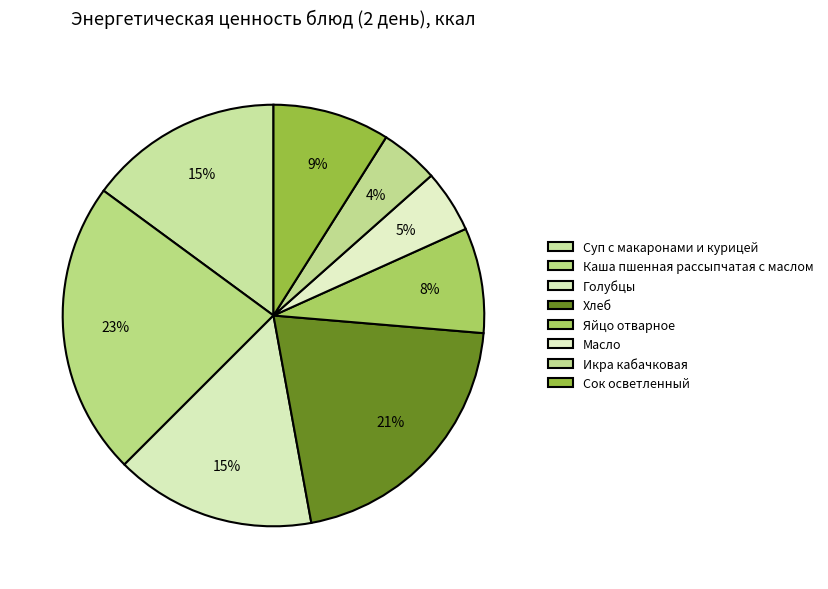

Which slice is the largest?

Каша пшенная рассыпчатая с маслом